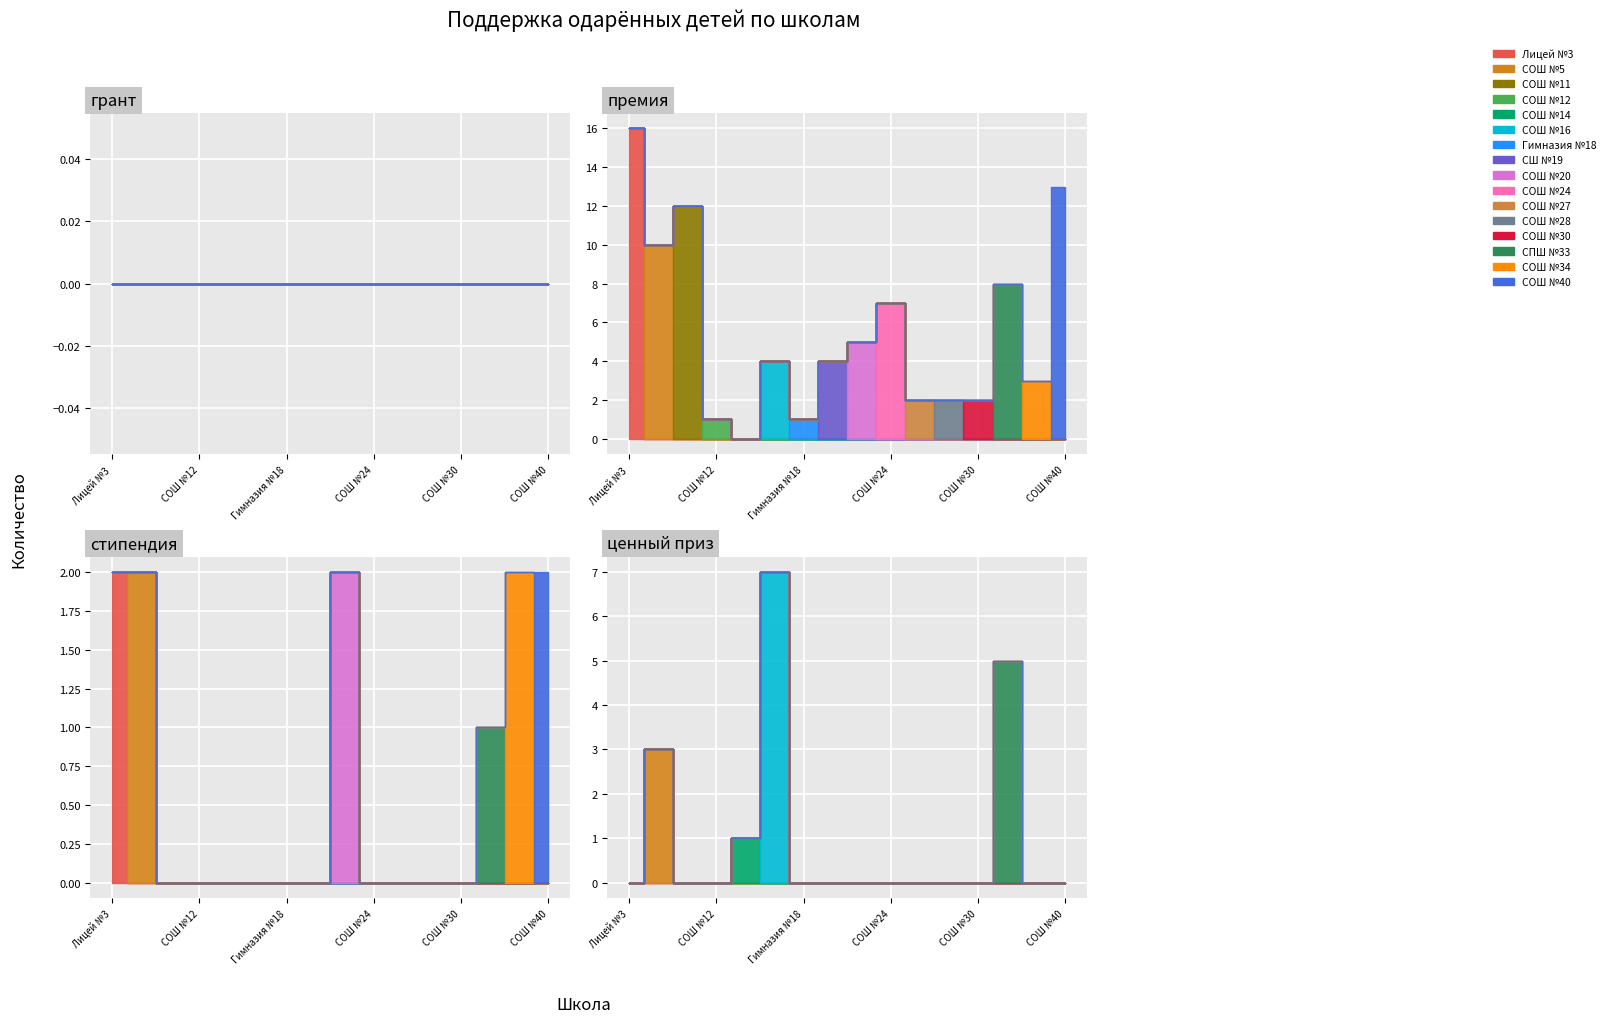

True or false: стипендия has a value of 1 at СОШ №16.

False